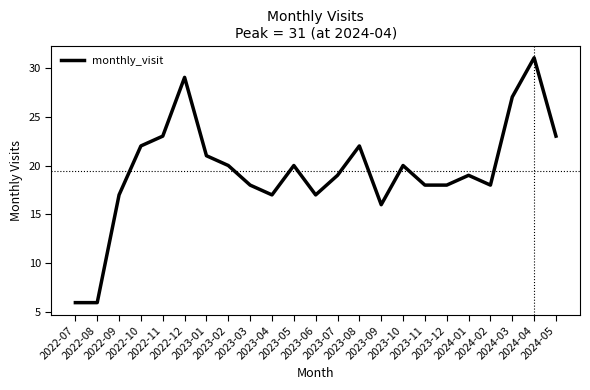

At which category does the data reach its first local peak?

2022-12